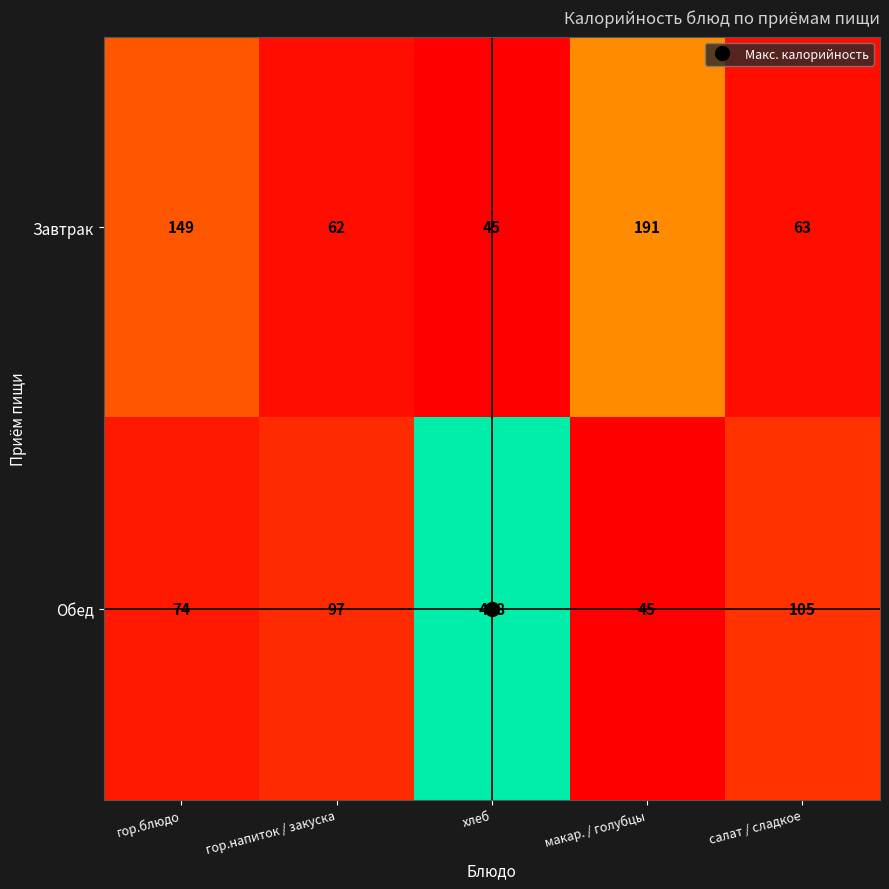

Which series has the largest total across all categories?

Обед